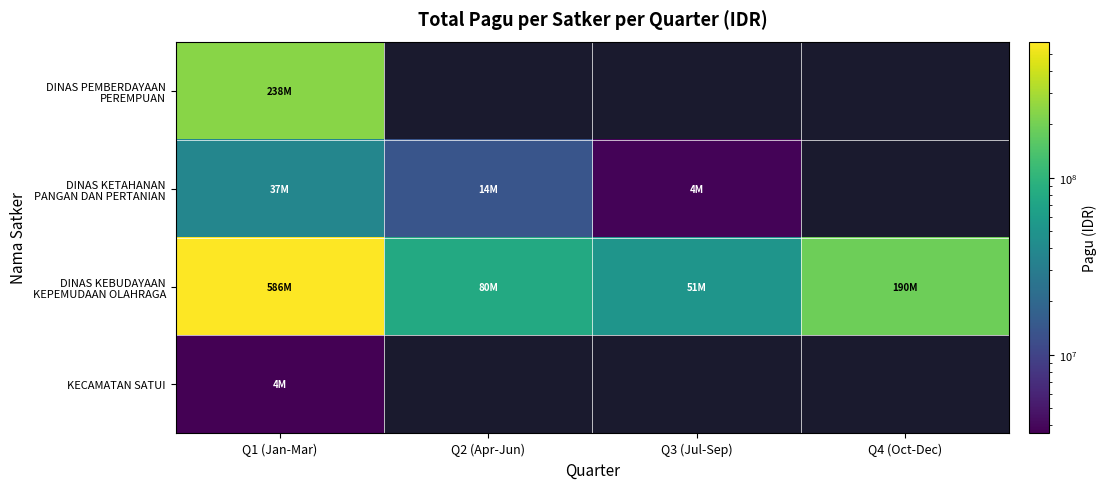

Is the value of DINAS KETAHANAN PANGAN DAN PERTANIAN at Q4 (Oct-Dec) greater than the value of DINAS PEMBERDAYAAN PEREMPUAN at Q1 (Jan-Mar)?

No